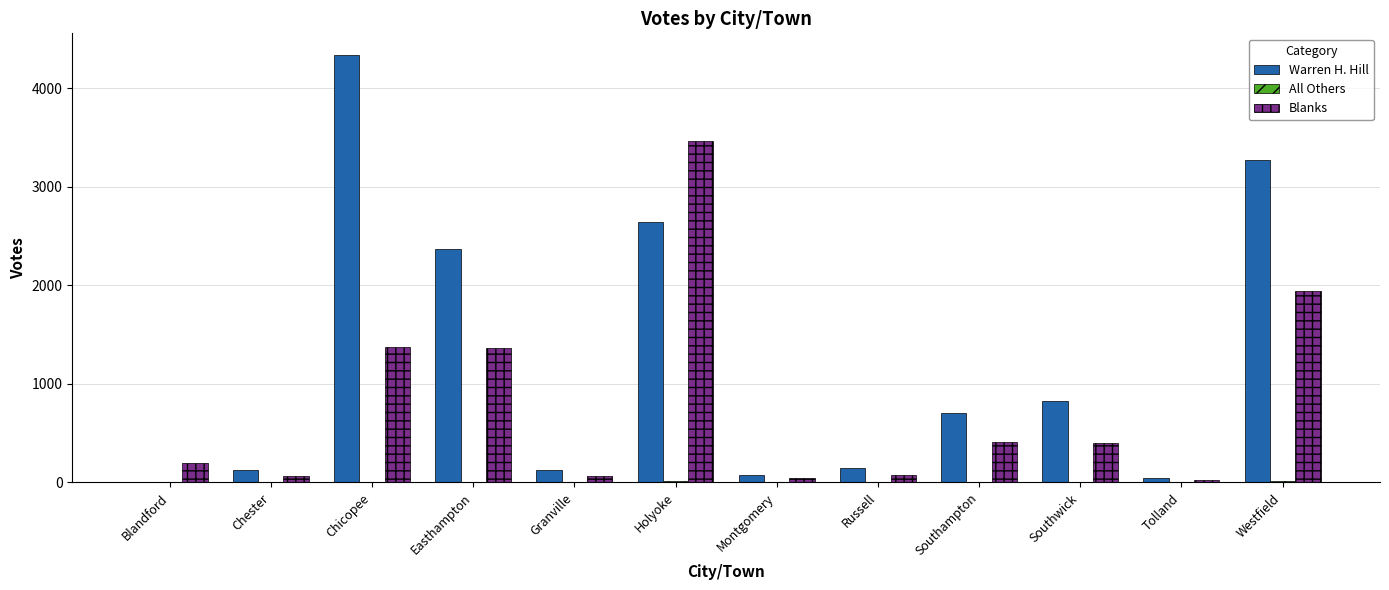

The Blanks series shows 4680 at Holyoke. True or false?

False